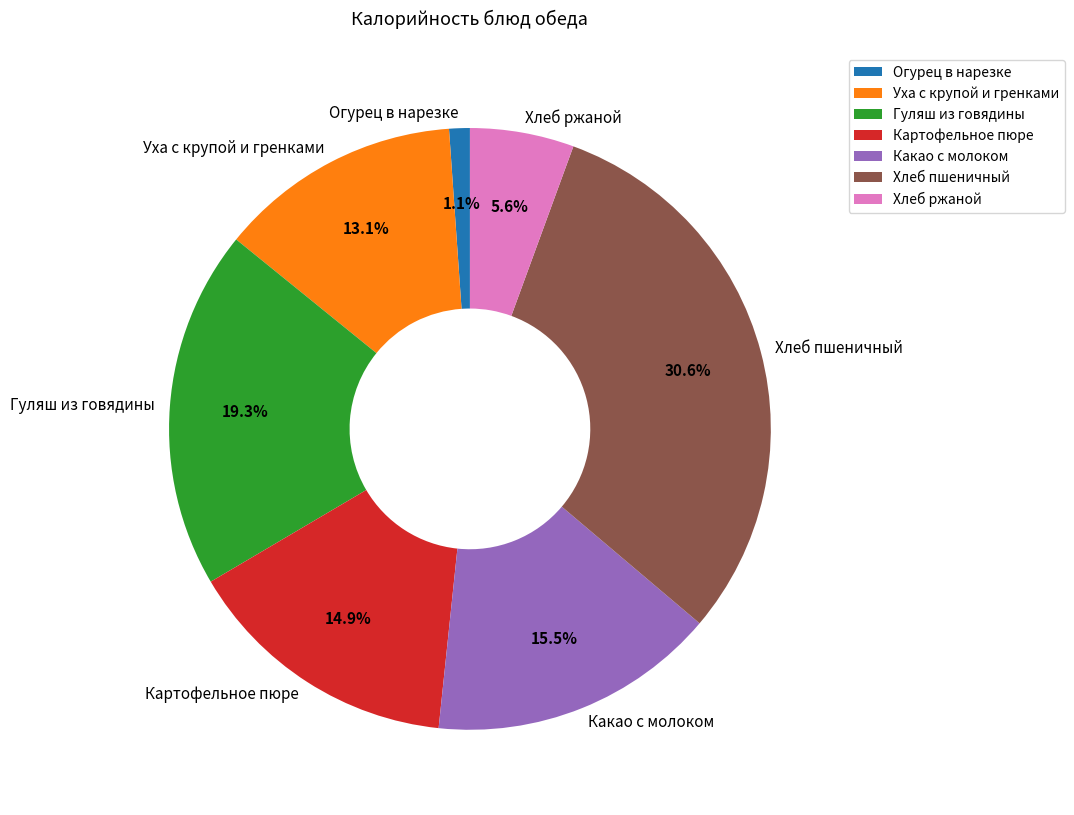

What percentage is the Уха с крупой и гренками slice, to the nearest percent?

13%